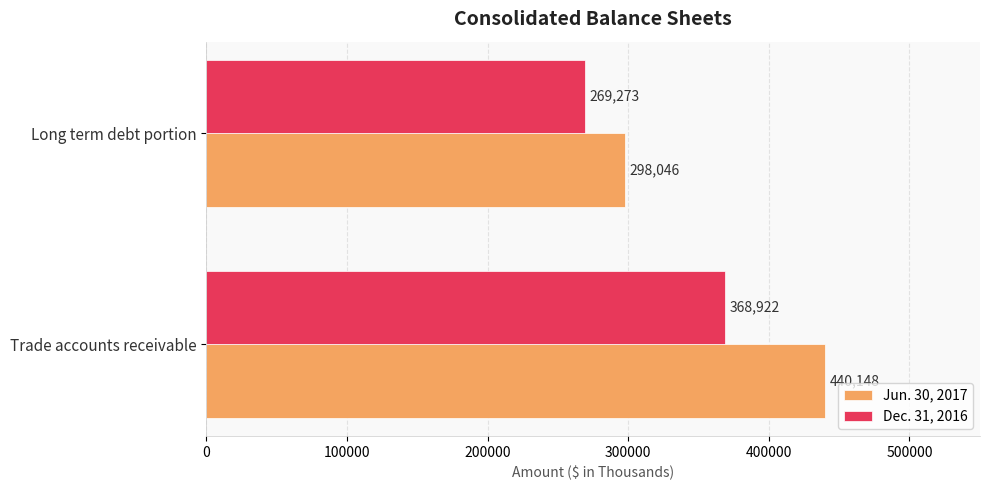

What is the difference between the maximum and minimum values in the Dec. 31, 2016 series?

99649